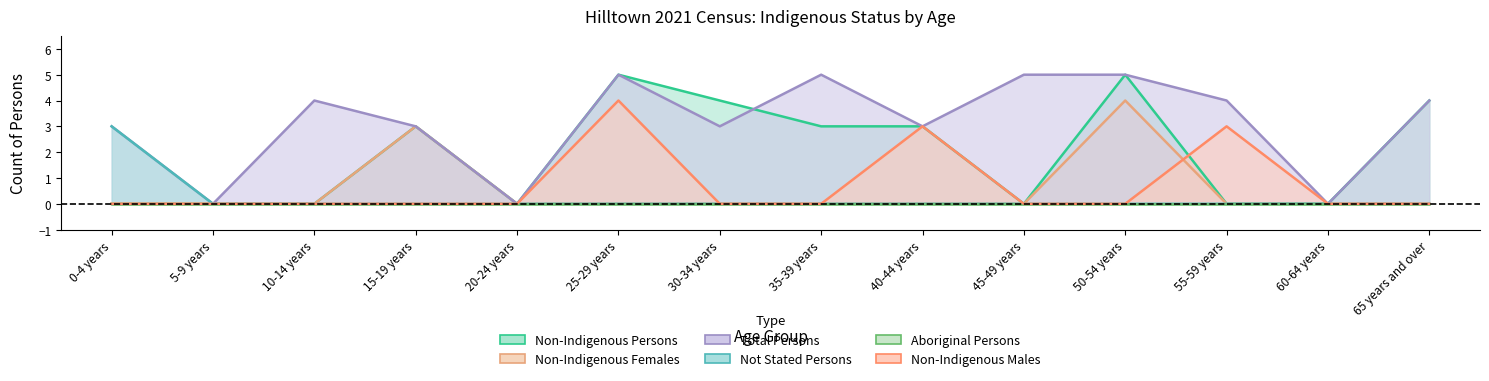

What value does the Non-Indigenous Males series have at 25-29 years?

4